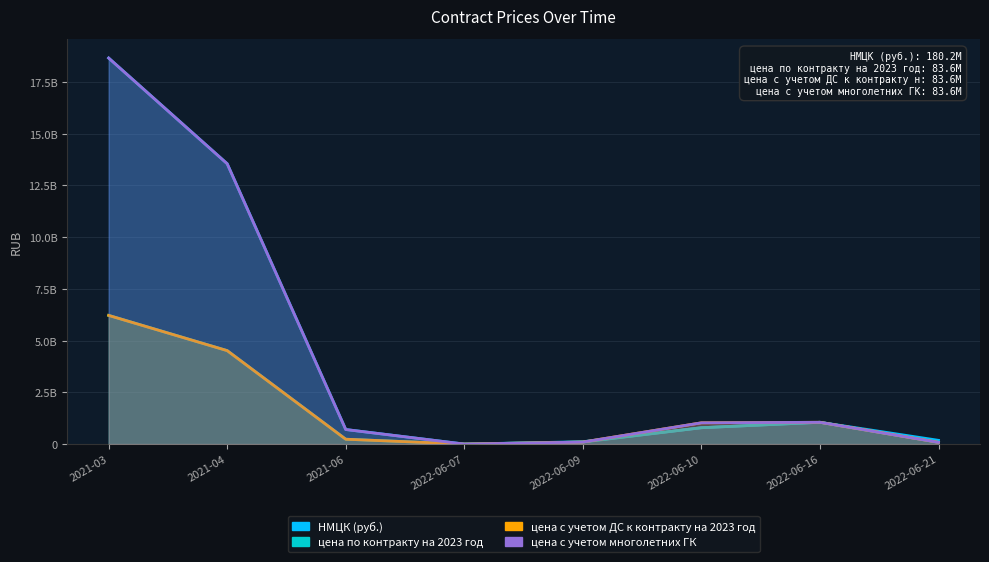

Which category has the lowest value across all series?

2022-06-07